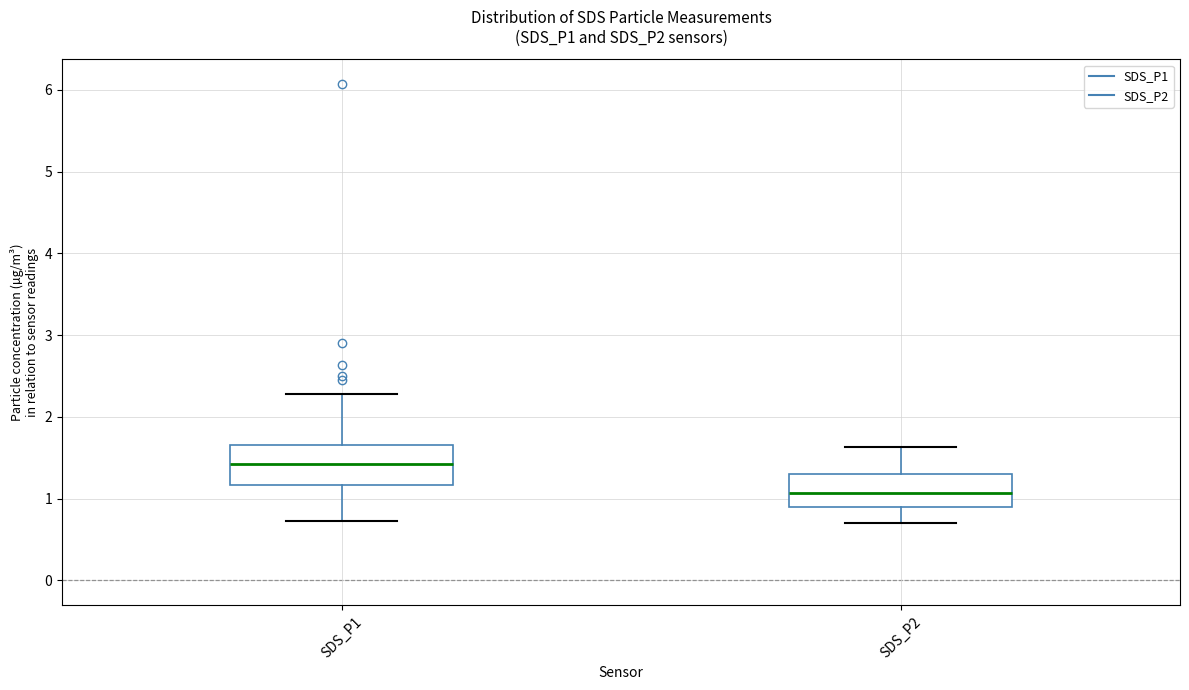

Reading left to right, read every box against the y-axis: the position of its median line, the range the box covers, and the ends of its whiskers. The values are not printed on the chart, so give them approximately, as read against the axis.

SDS_P1: median 1.4, box 1.2 to 1.7, whiskers 0.7 to 2.3
SDS_P2: median 1.1, box 0.9 to 1.3, whiskers 0.7 to 1.6